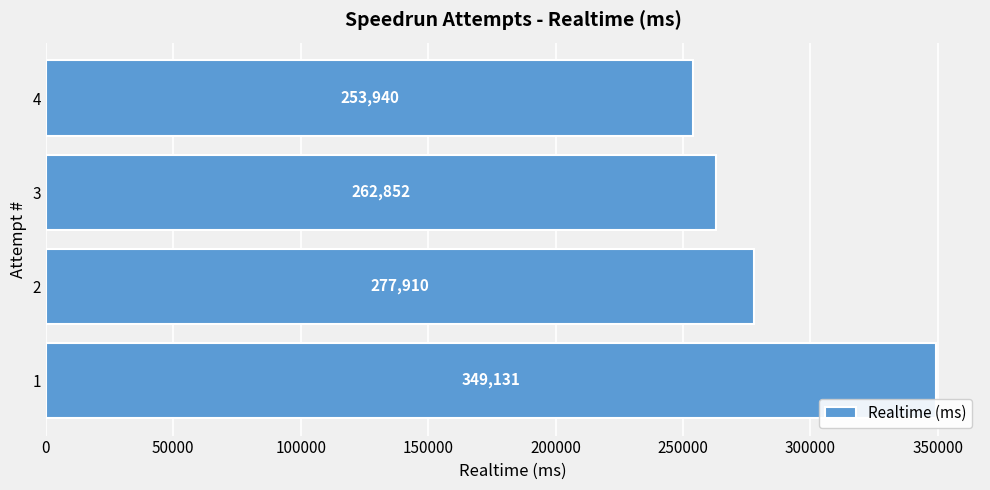

How many data points does each series have?

4